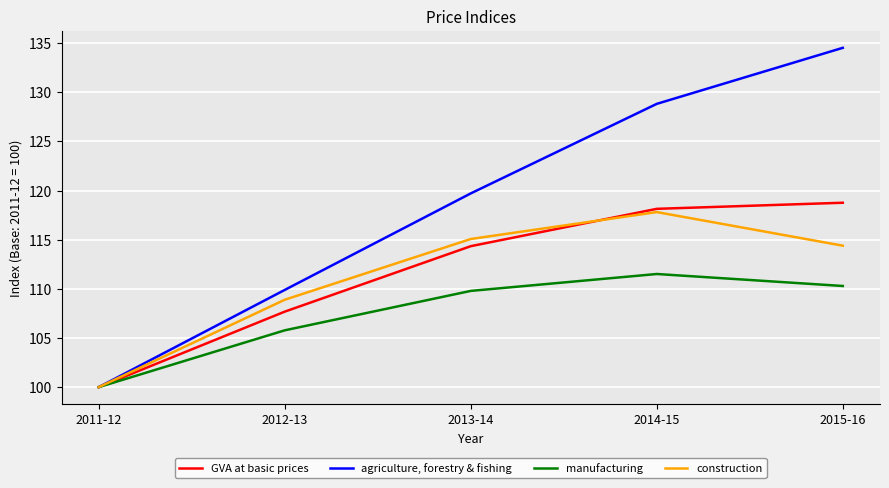

The value of agriculture, forestry & fishing at 2011-12 is 50.3. True or false?

False